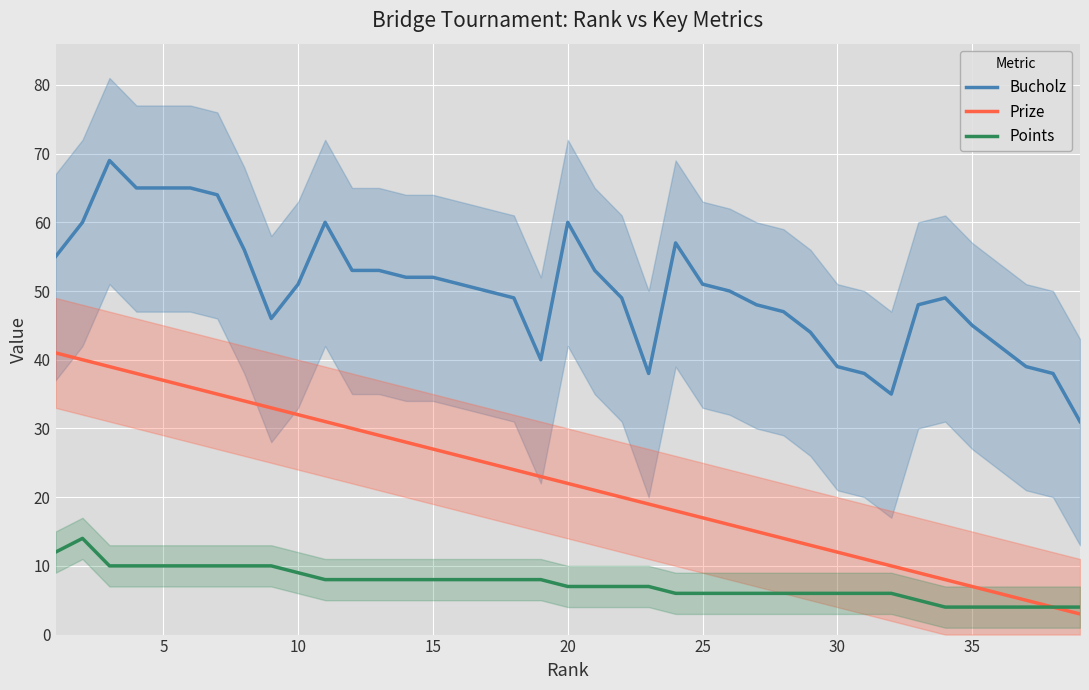

What is the difference between the maximum and minimum values in the Prize series?

38